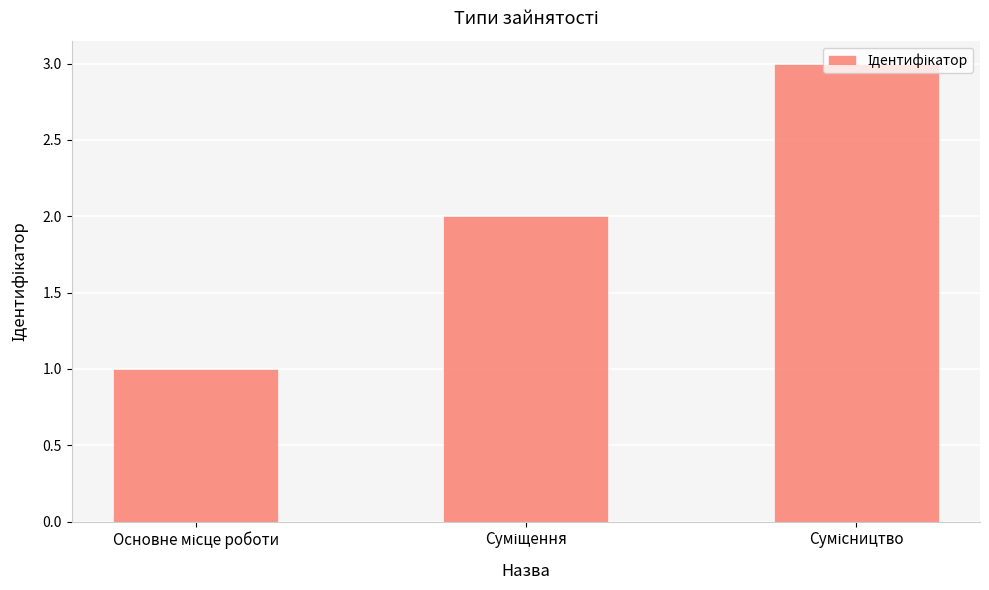

How many bars are there in total?

3